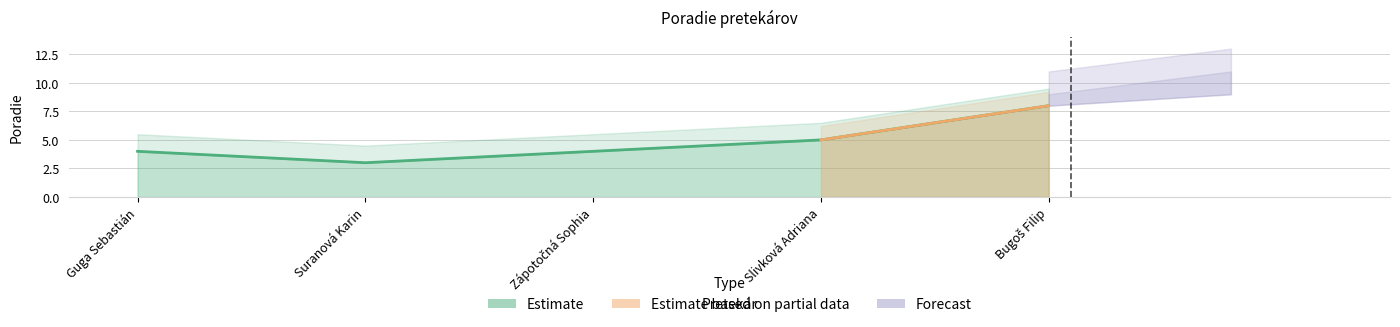

What is the ratio of the value at Slivková Adriana to the value at Zápotočná Sophia?

1.2